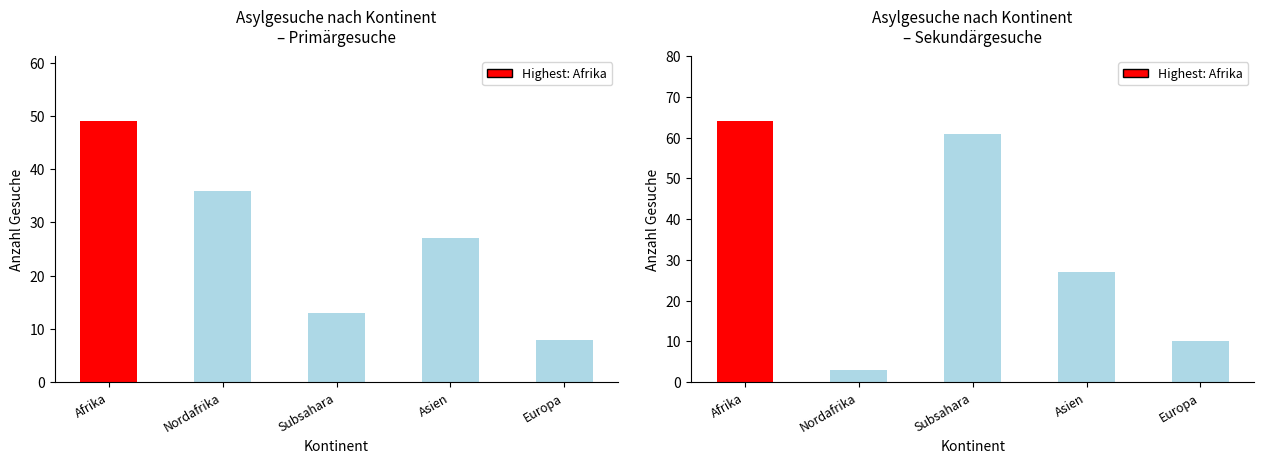

Reading right to left, transcribe all the data shown in this chart.

Primärgesuche: 8	27	13	36	49
Sekundärgesuche: 10	27	61	3	64